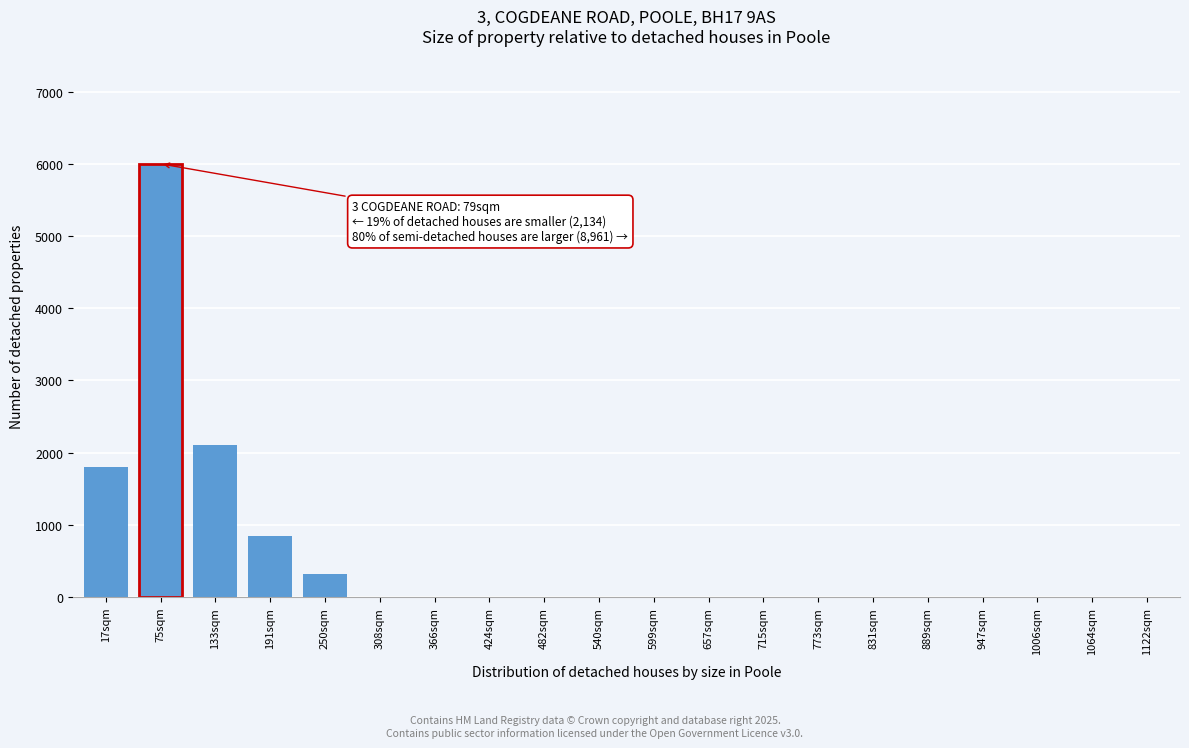

Reading left to right, transcribe all the data shown in this chart.

17sqm=1800	75sqm=6000	133sqm=2100	191sqm=850	250sqm=320	308sqm=0	366sqm=0	424sqm=0	482sqm=0	540sqm=0	599sqm=0	657sqm=0	715sqm=0	773sqm=0	831sqm=0	889sqm=0